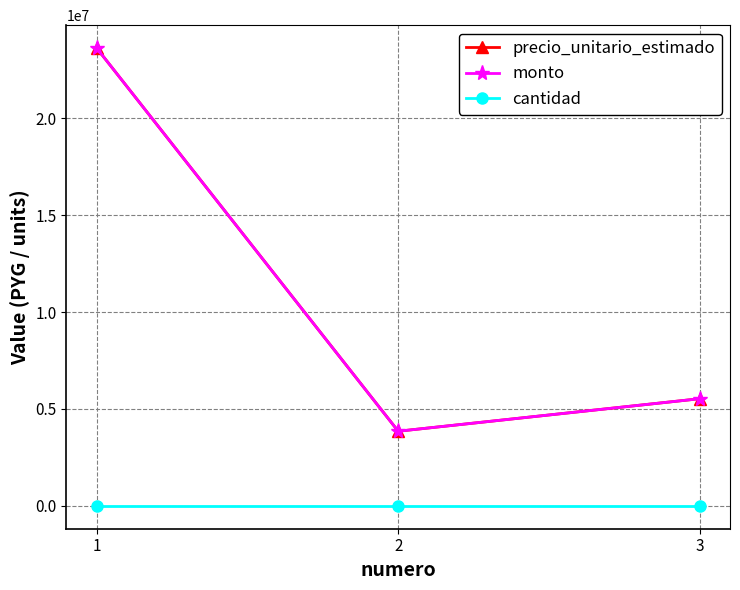

Rank the series by their maximum value, from highest to lowest.

precio_unitario_estimado, monto, cantidad